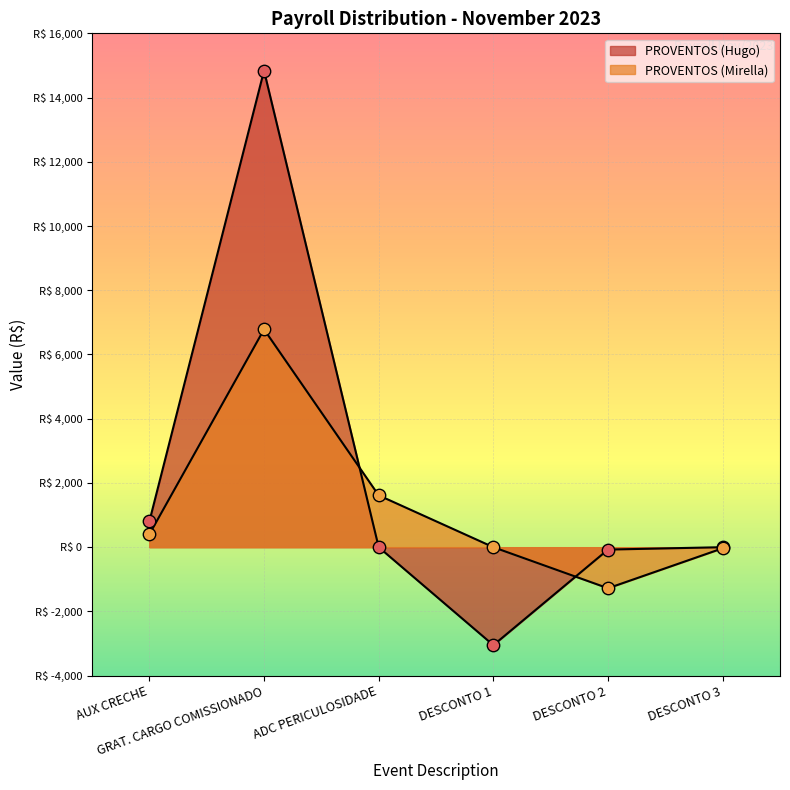

What is the change in value from DESCONTO 1 to DESCONTO 2?

-1279.0